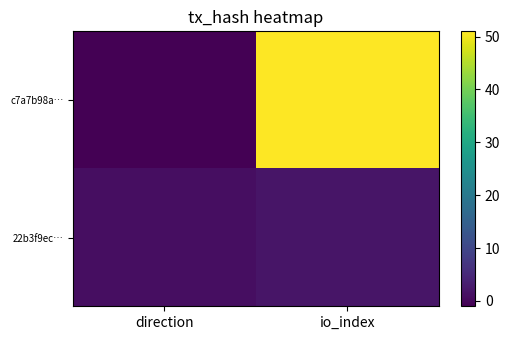

Rank the series by their average value, from lowest to highest.

22b3f9ec…, c7a7b98a…